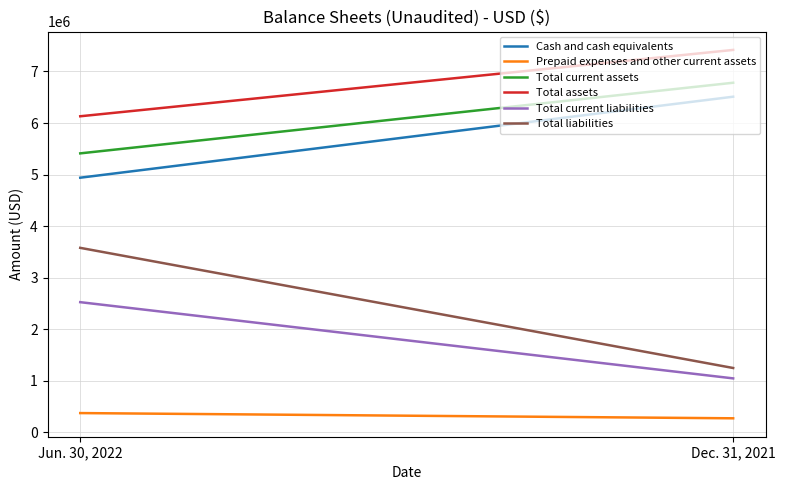

At how many categories does at least one series exceed 3344752?

2